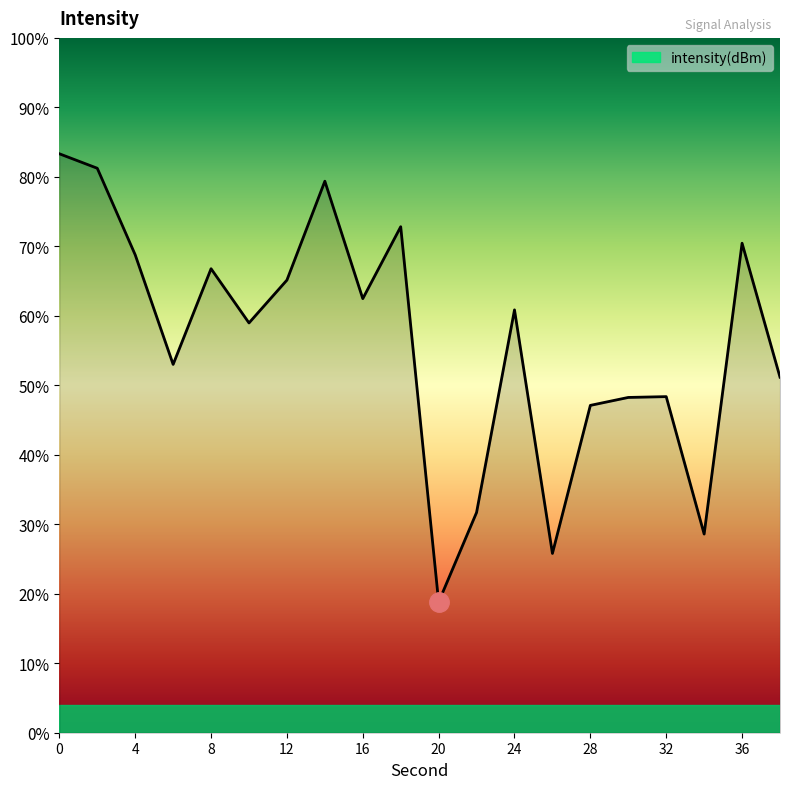

Reading left to right, extract all data points from this chart.

-120.0	-120.6	-124.4	-129.1	-125.0	-127.3	-125.5	-121.2	-126.3	-123.2	-139.4	-135.5	-126.7	-137.3	-130.9	-130.5	-130.5	-136.4	-123.9	-129.6